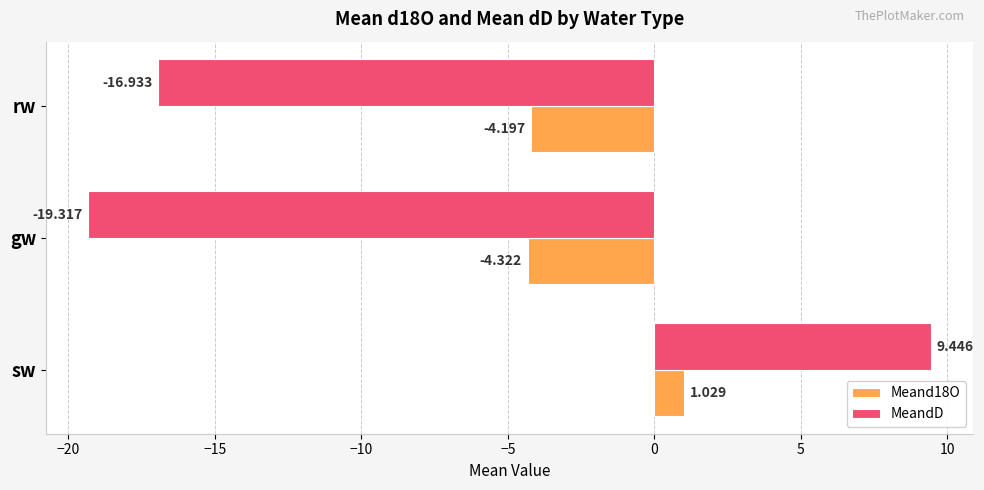

At which label does MeandD reach its peak?

sw